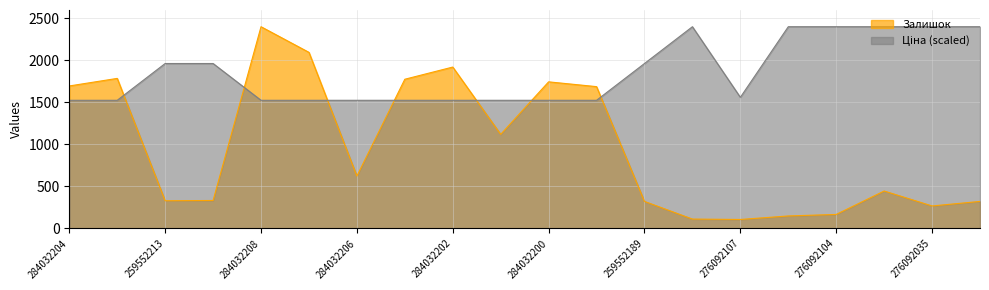

Reading right to left, list all the values displayed in this chart.

Ціна: 276092109=2401.0	276092035=2401.0	276092103=2401.0	276092104=2401.0	276092105=2401.0	276092107=1560.7	276092108=2401.0	259552189=1963.2	284032199=1525.3	284032200=1525.3	284032201=1525.3	284032202=1525.3	284032205=1525.3	284032206=1525.3	284032207=1525.3	284032208=1525.3	259552212=1963.2	259552213=1963.2	284032203=1525.3	284032204=1525.3
Залишок: 276092109=322.0	276092035=268.0	276092103=446.0	276092104=167.0	276092105=149.0	276092107=107.0	276092108=112.0	259552189=322.0	284032199=1688.0	284032200=1745.0	284032201=1120.0	284032202=1921.0	284032205=1776.0	284032206=624.0	284032207=2096.0	284032208=2401.0	259552212=333.0	259552213=330.0	284032203=1786.0	284032204=1696.0